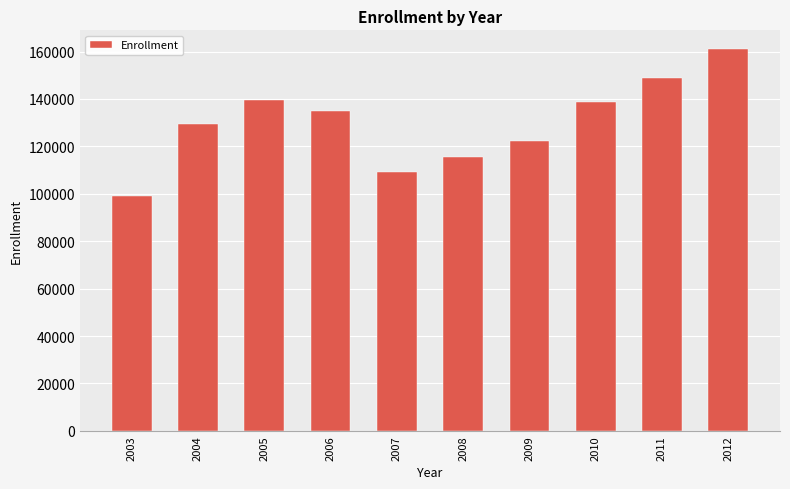

True or false: the data shows 131111 at 2003.

False